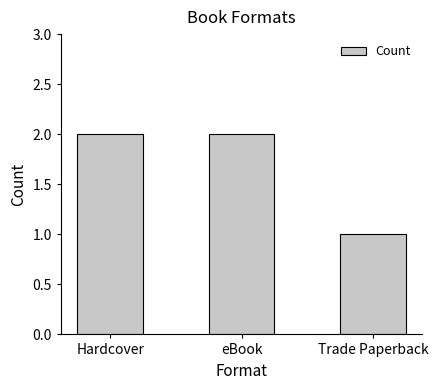

What is the sum of the values at Trade Paperback and Hardcover?

3